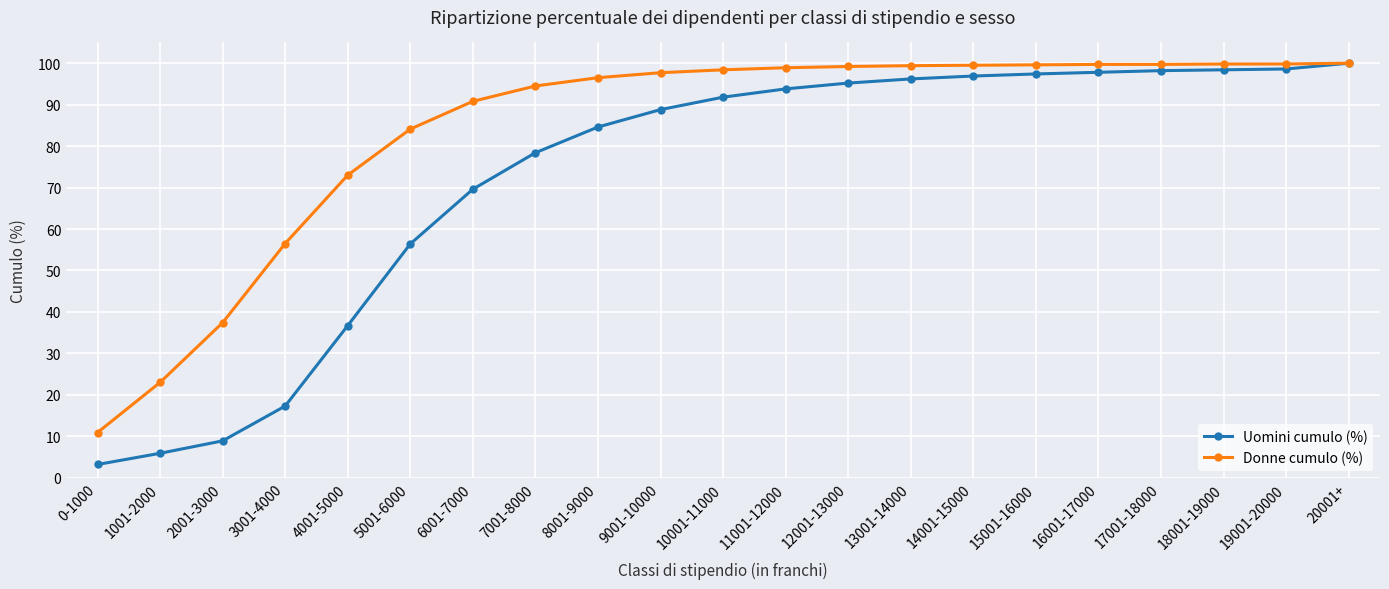

Which series has the largest total across all categories?

Donne cumulo (%)